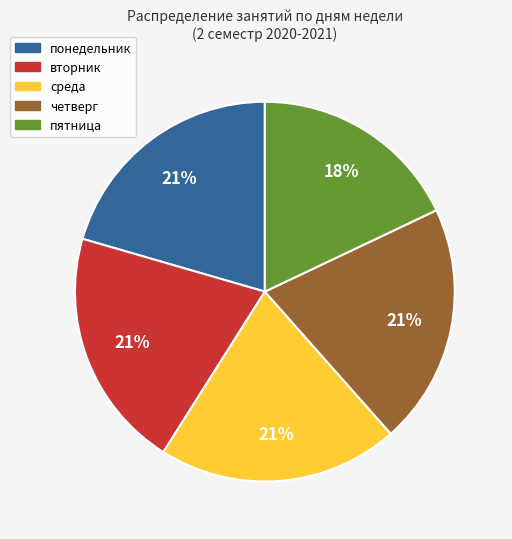

Which category has the smallest portion of the pie?

пятница